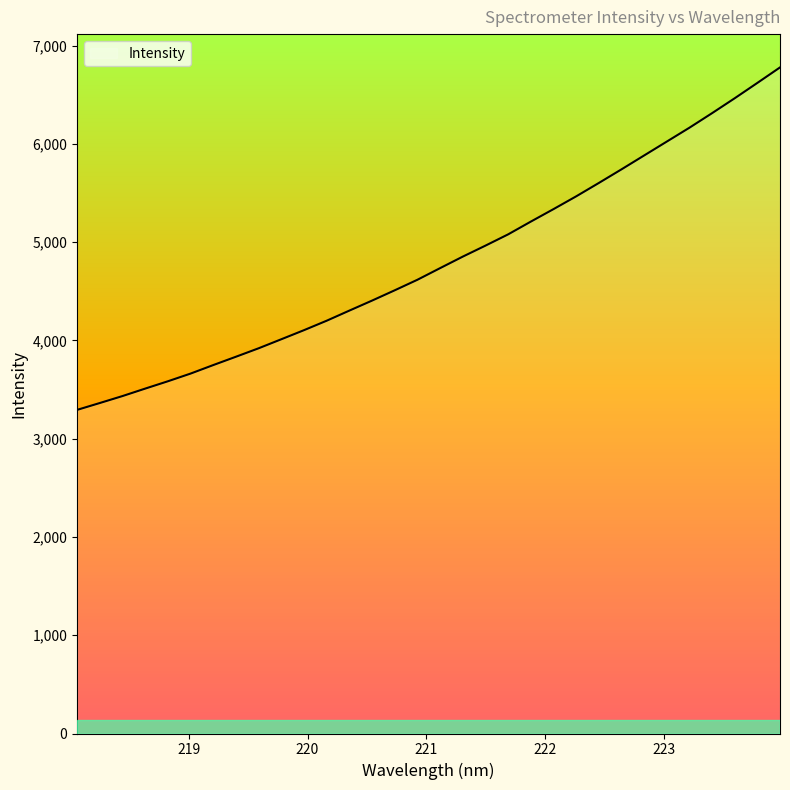

What is the smallest value displayed?

3293.5